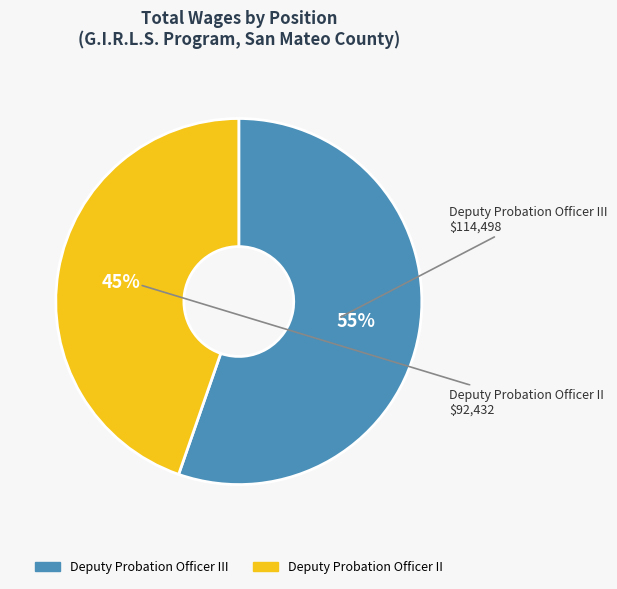

To the nearest percent, what is the average slice percentage?

50%